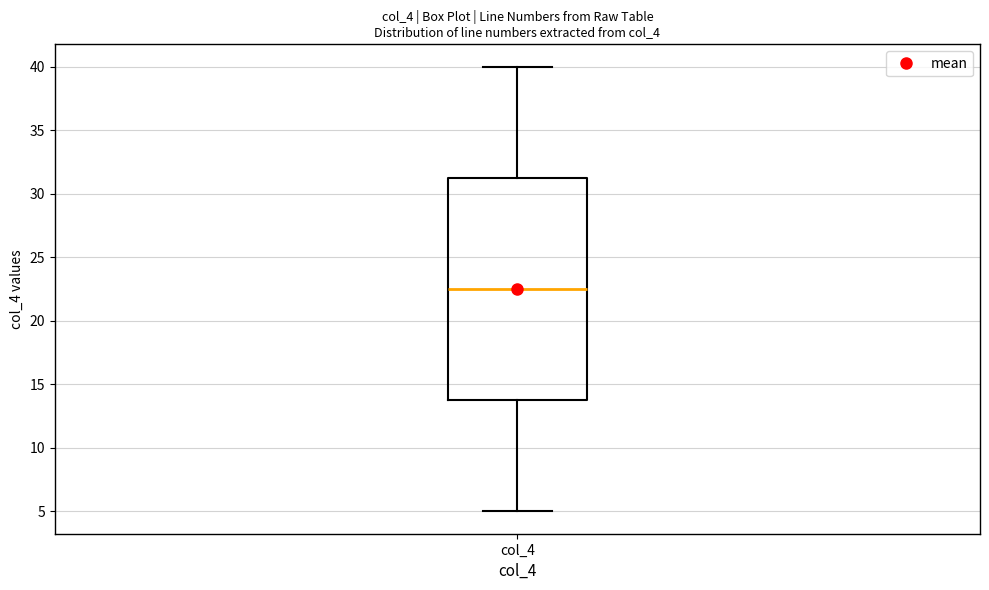

Transcribe this box plot: give where the median line is, the range the box spans, and where the two whiskers end, as read against the y-axis. The values are not printed on the chart, so give them approximately, as read against the axis.

median 22.5, box 14.0 to 31.5, whiskers 5.0 to 40.0